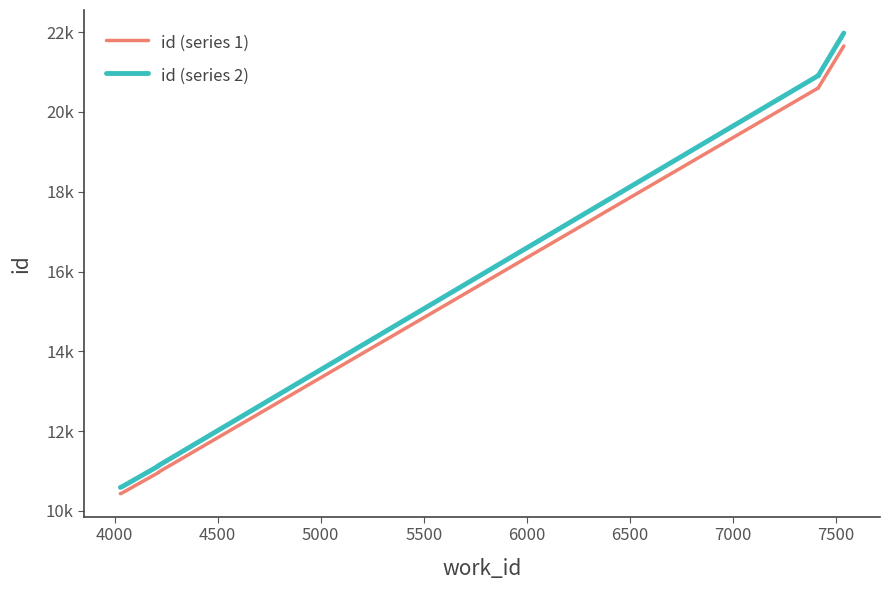

True or false: id (series 2) and id (series 1) cross at least once.

False